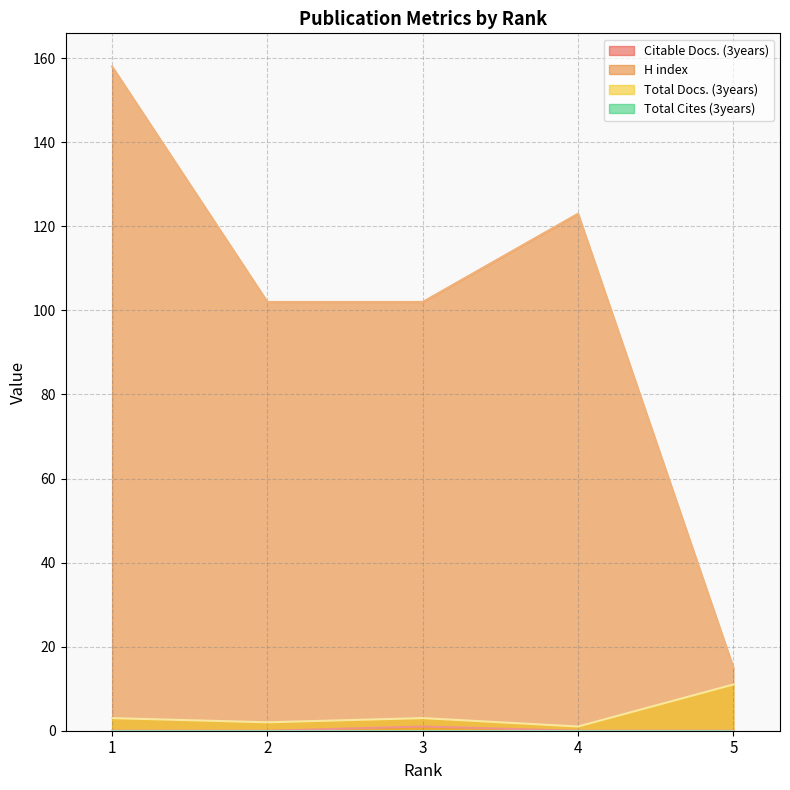

Count the Citable Docs. (3years) values in the range 0 to 1.

5